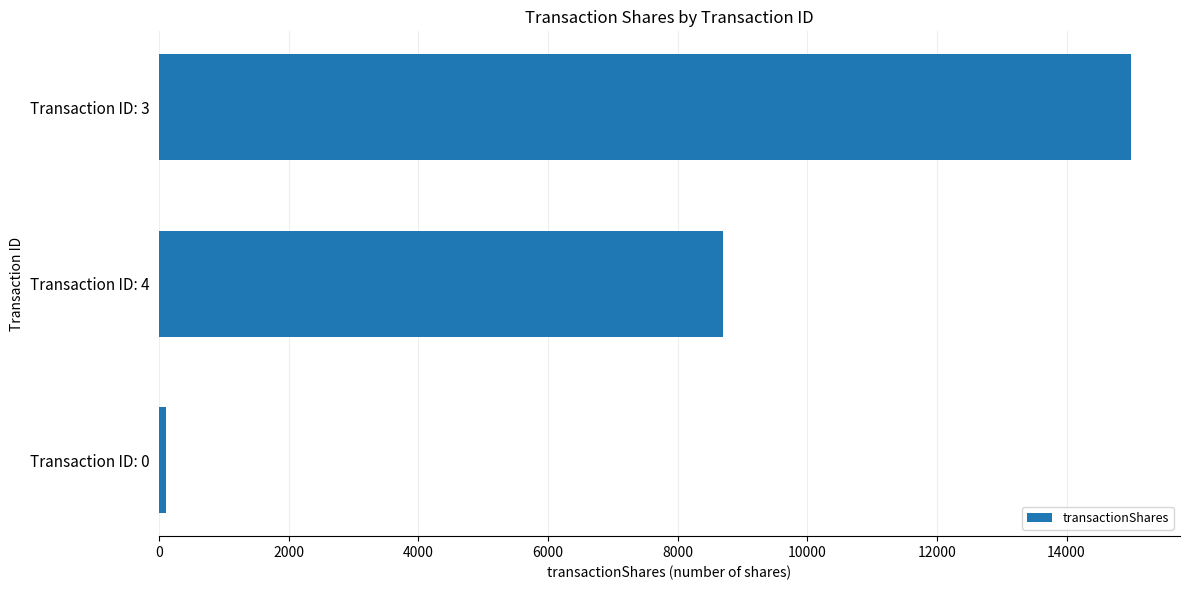

What is the average value?

7935